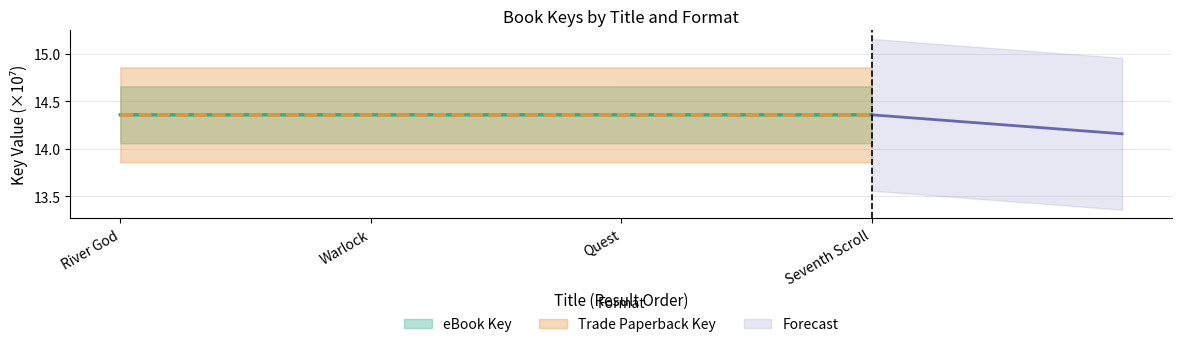

At River God, list the series in order from largest to smallest.

eBook Key, Trade Paperback Key